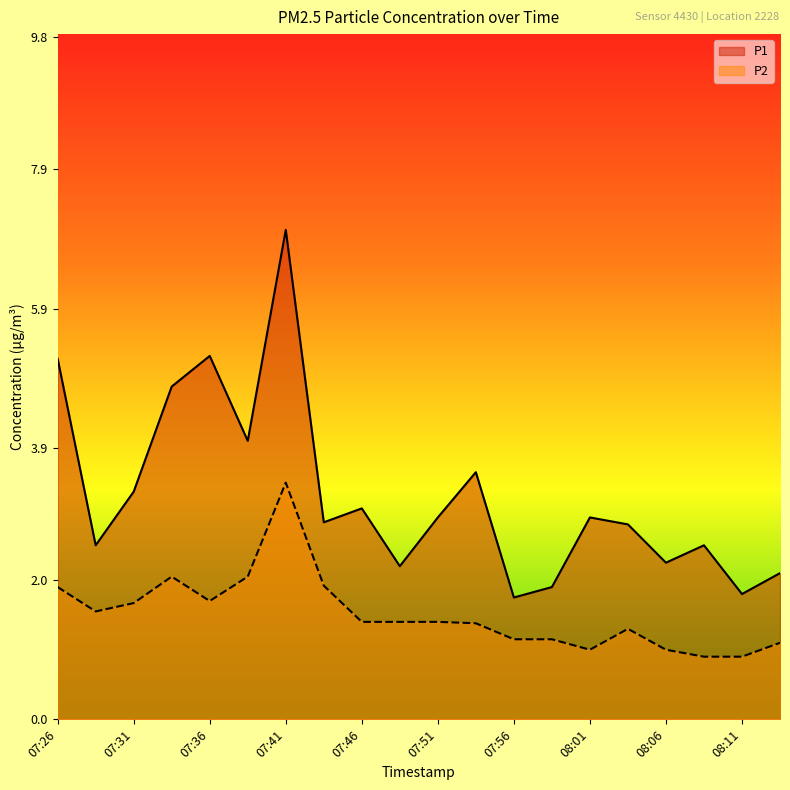

Does the chart have visible grid lines?

No